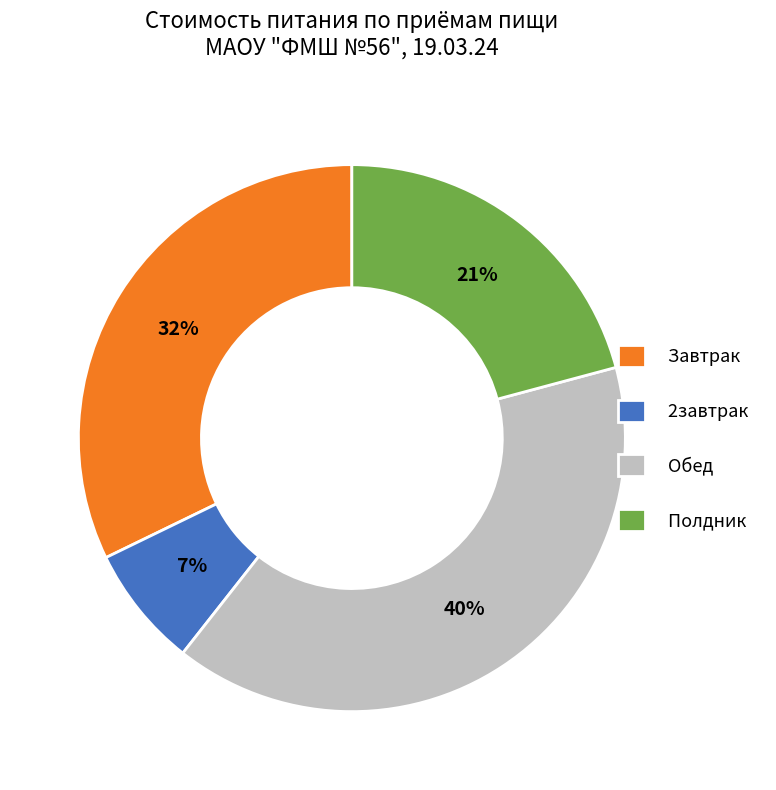

The Обед slice represents 33% of the pie. True or false?

False